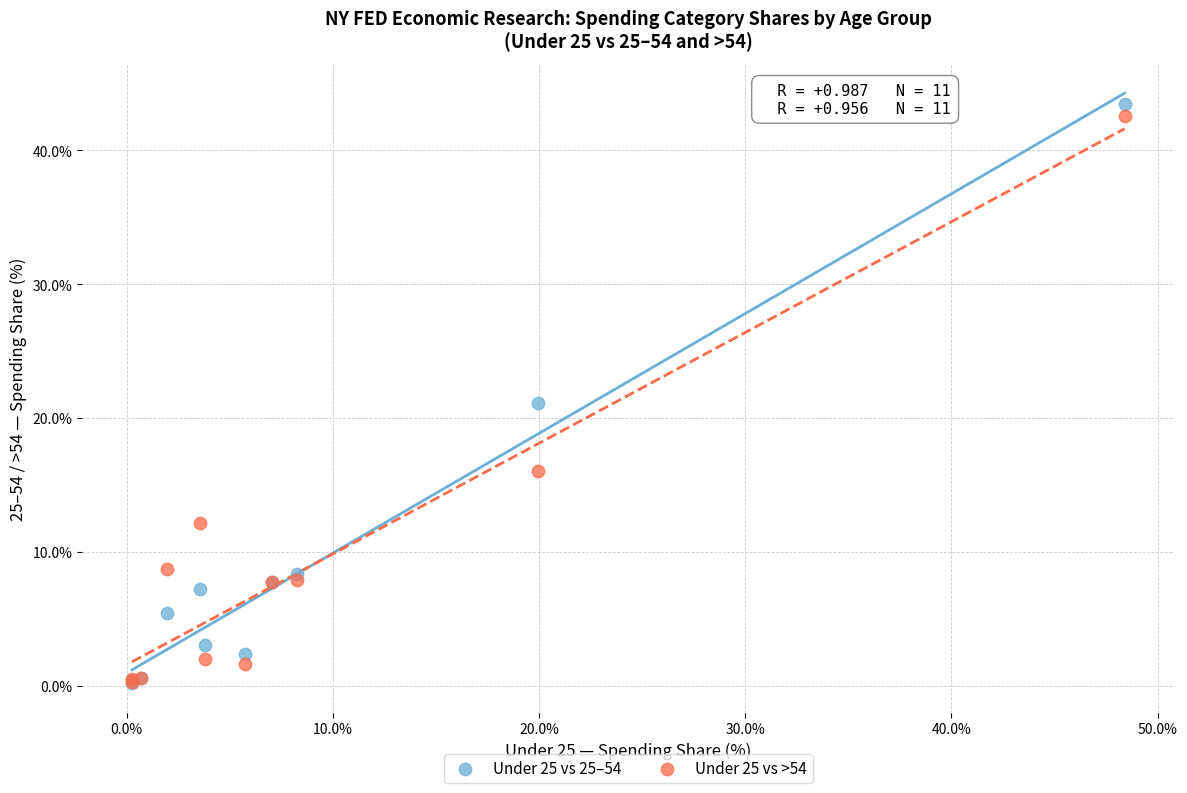

What are all the series names shown in the legend?

Under 25 vs 25–54, Under 25 vs >54